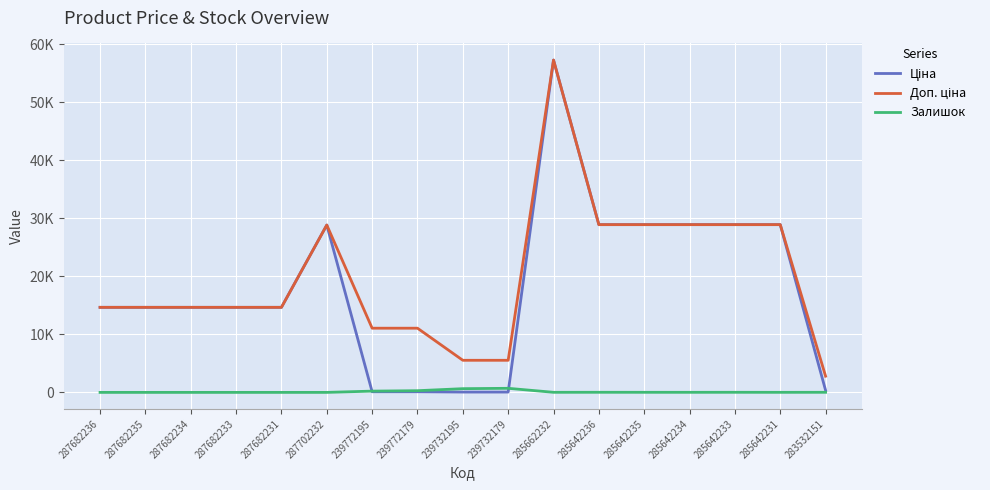

True or false: Залишок has more than 0 points higher than both neighbors.

True